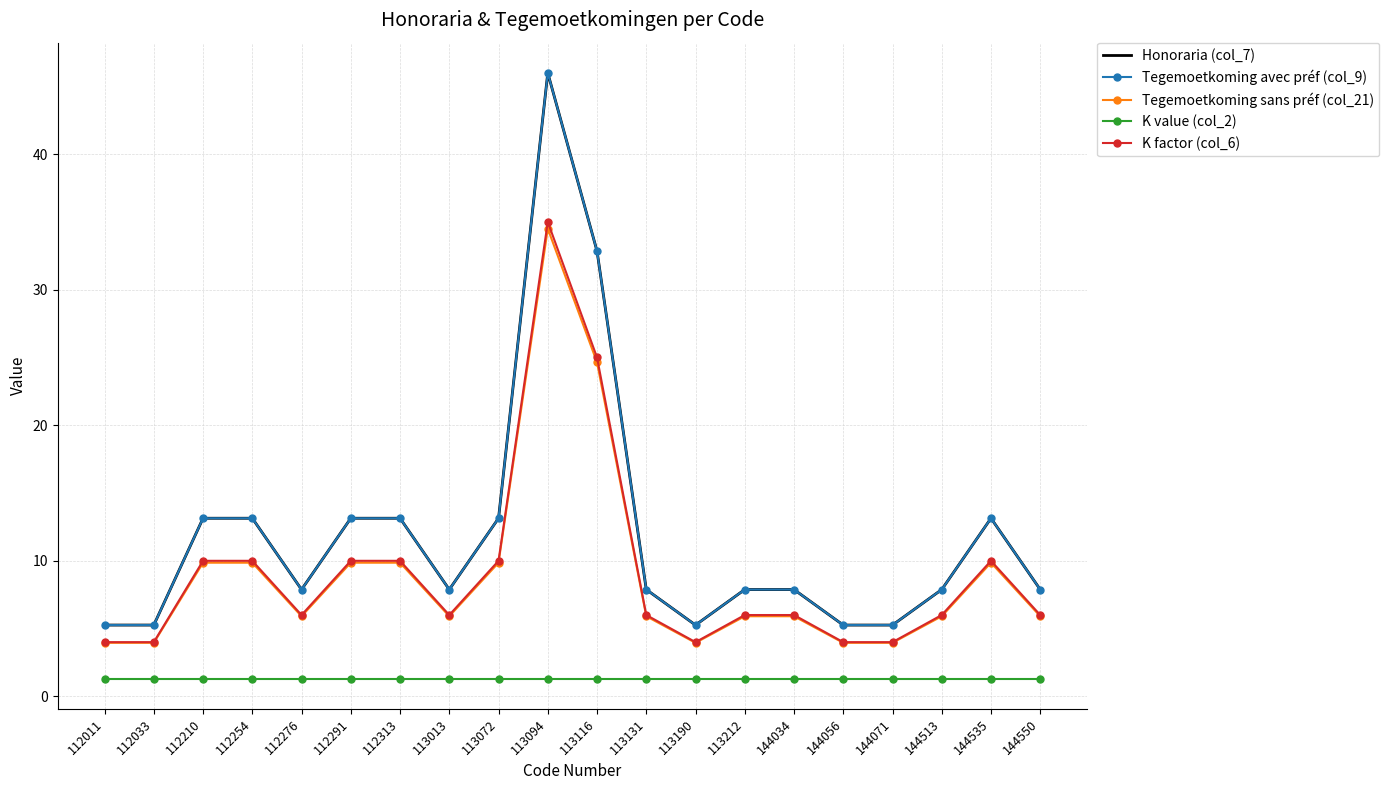

How many data points in Tegemoetkoming avec préf (col_9) are above 7?

15